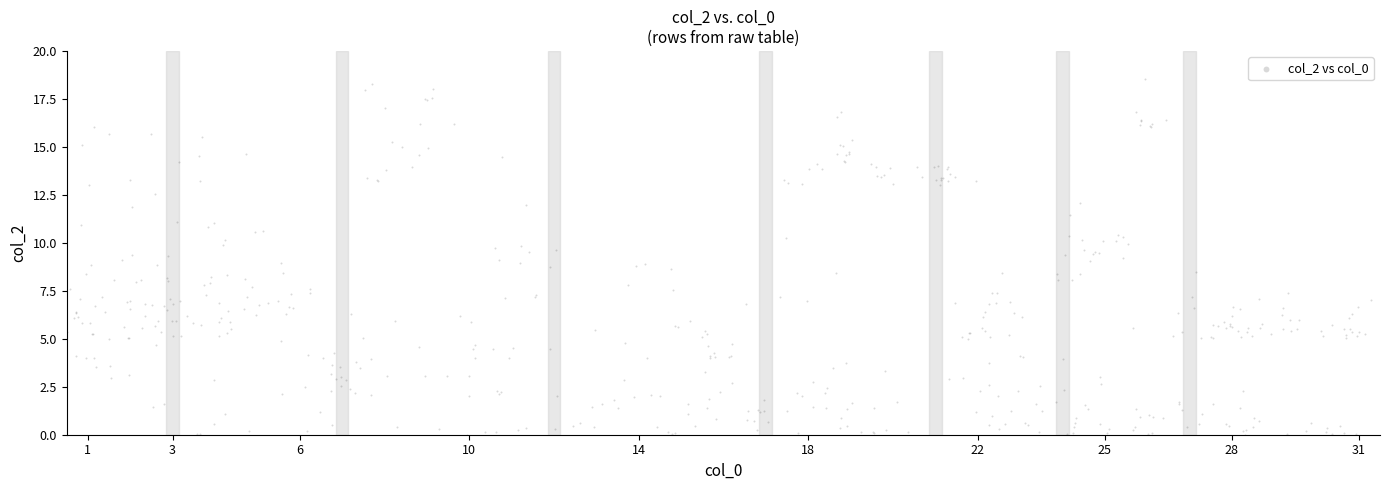

What is the range of Y values (max minus min)?

18.5